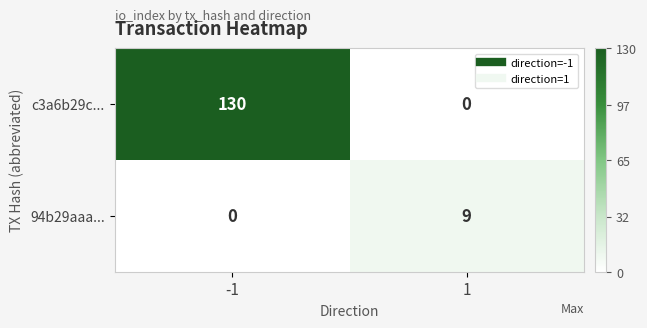

Which series has the largest total across all categories?

c3a6b29c...